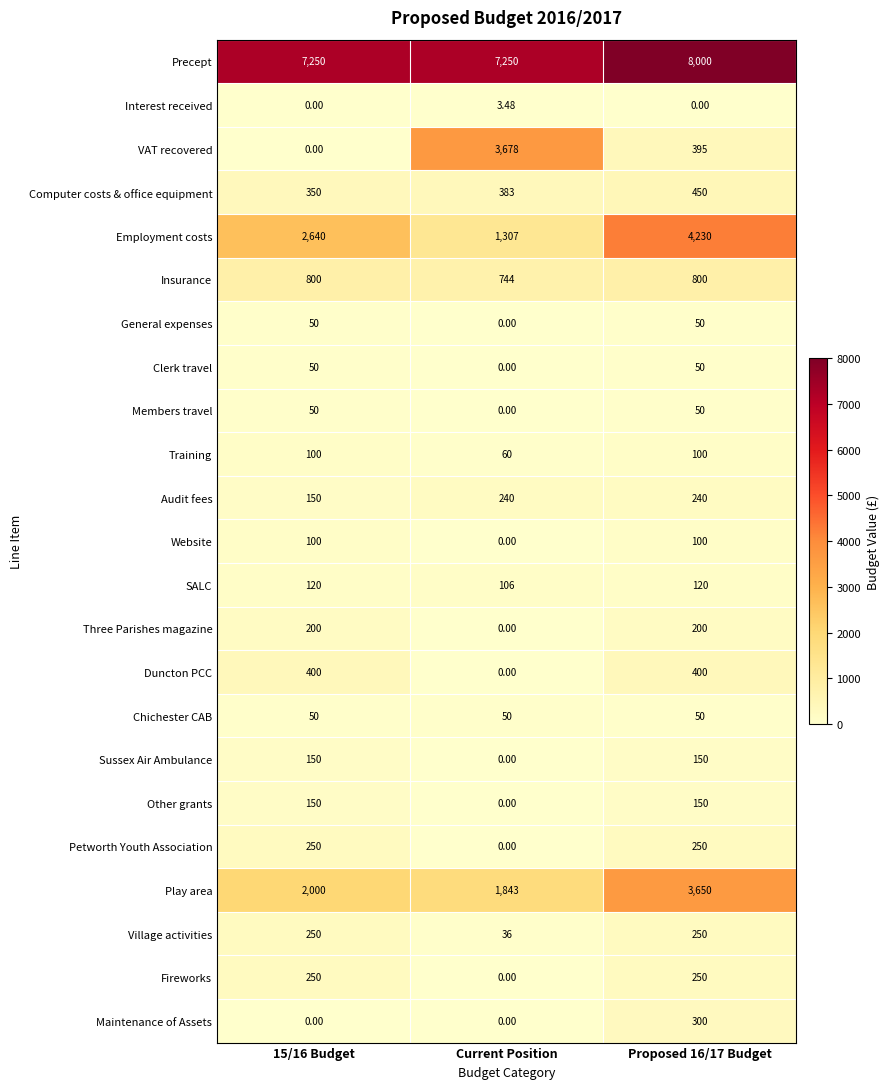

Between 15/16 Budget and Current Position, which series saw the biggest shift?

VAT recovered